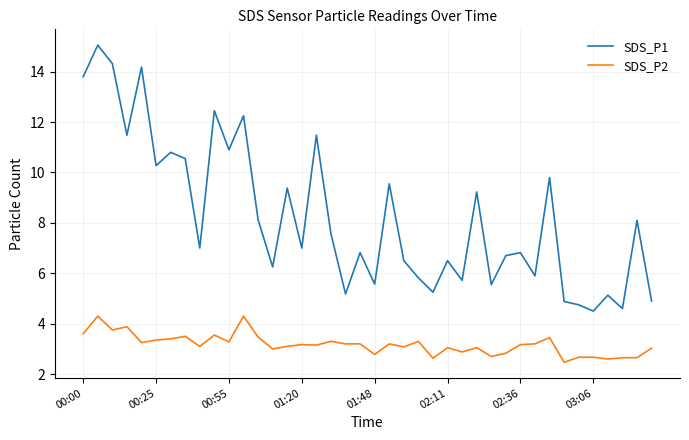

What is the difference between the maximum and minimum values in the SDS_P2 series?

1.8